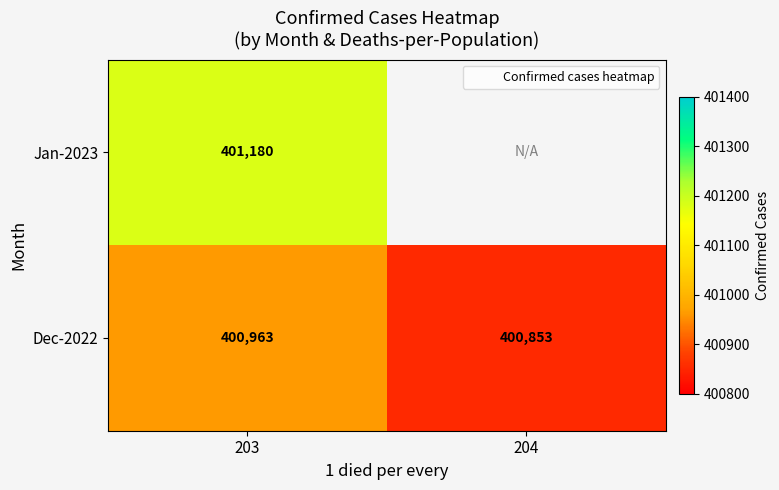

Rank the series by their maximum value, from highest to lowest.

Jan-2023, Dec-2022